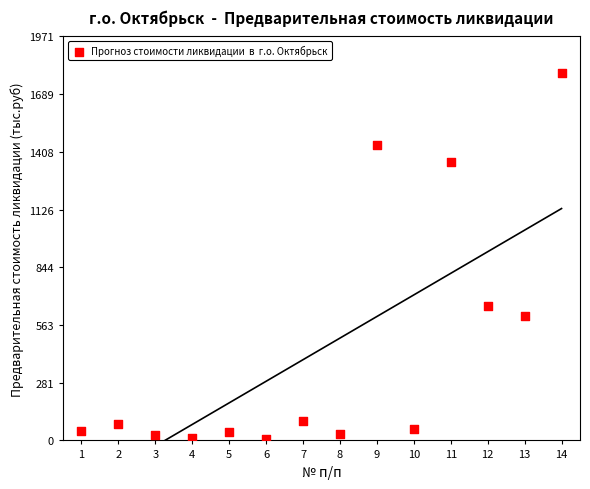

What Y value in the scatter plot is closest to 900?

656.0